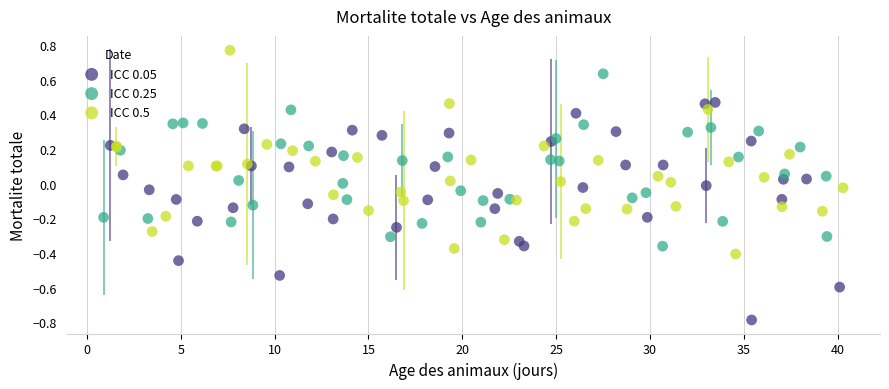

Which series contains the lowest Y value?

ICC 0.05